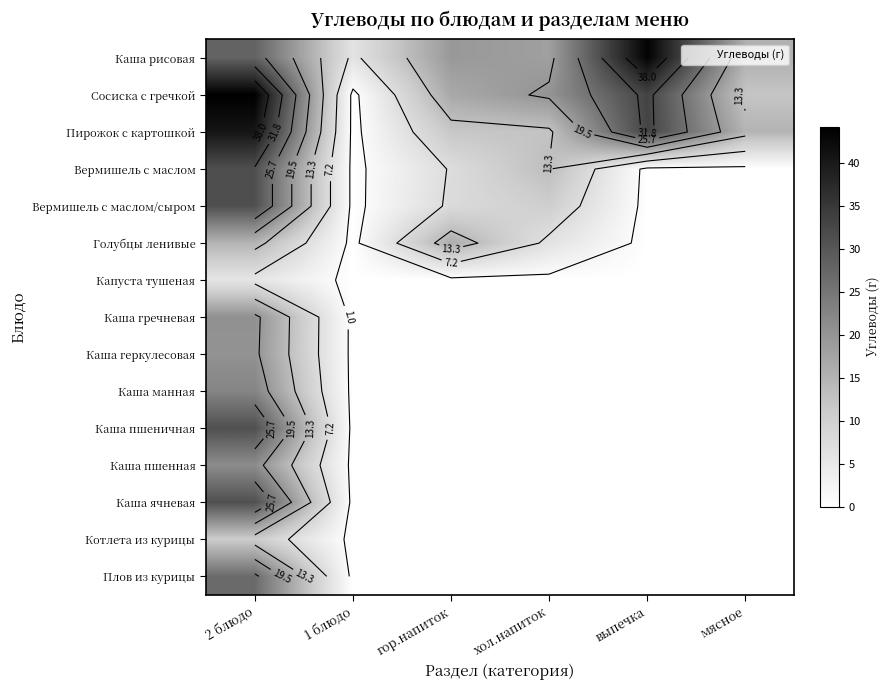

Rank the categories by Капуста тушеная value from lowest to highest.

1 блюдо, гор.напиток, хол.напиток, выпечка, мясное, 2 блюдо